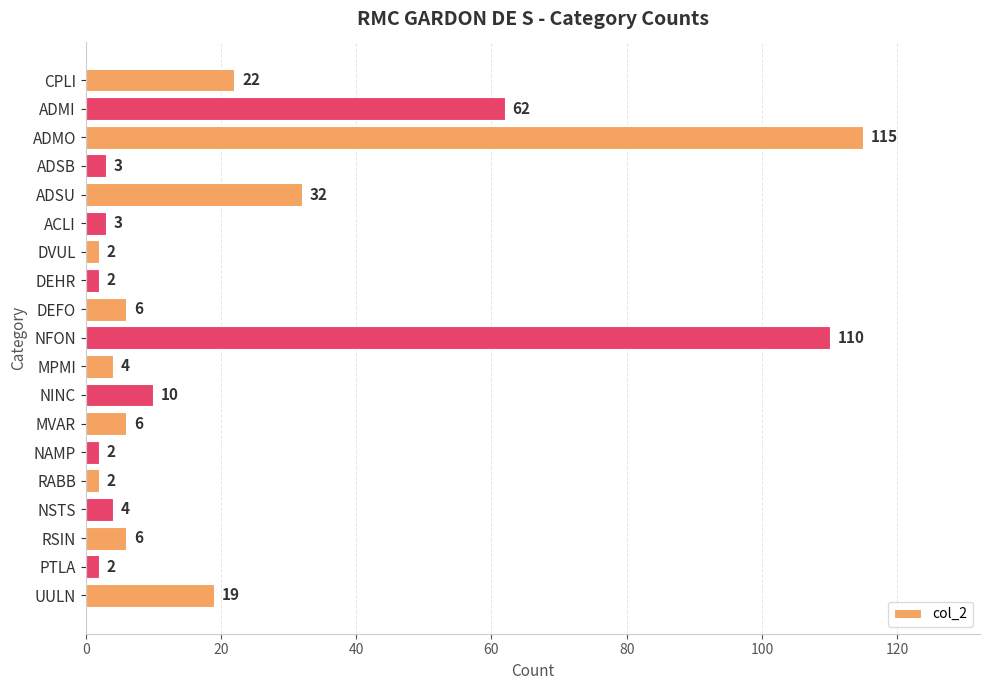

What is the sum of all values?

412